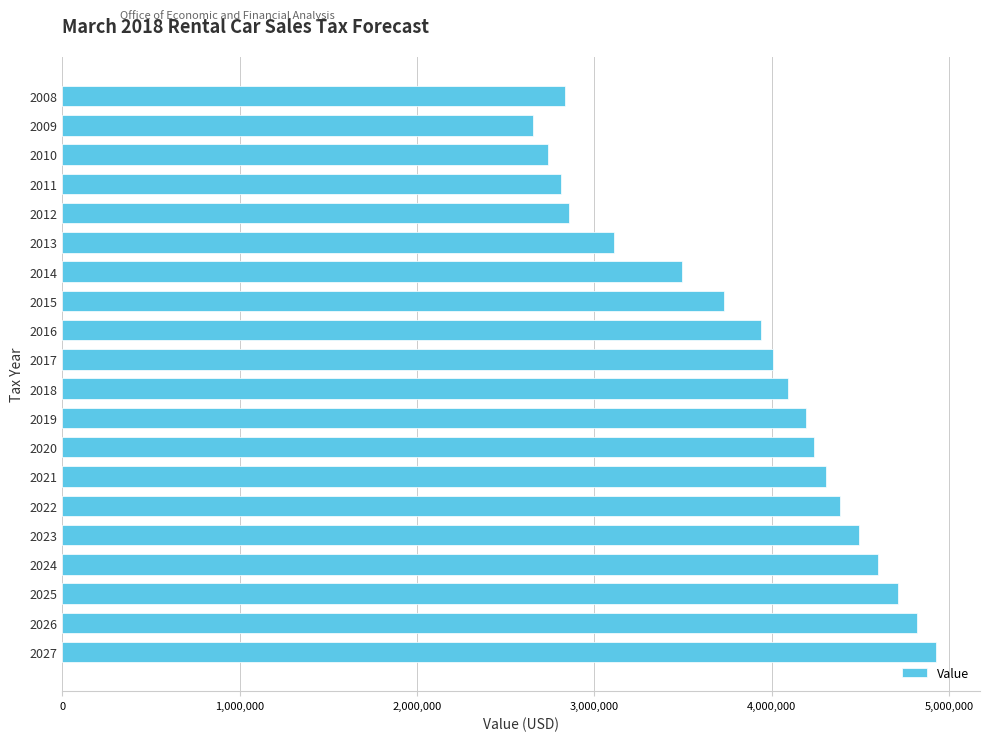

Approximately how many times larger is the value at 2013 compared to 2024?

0.7